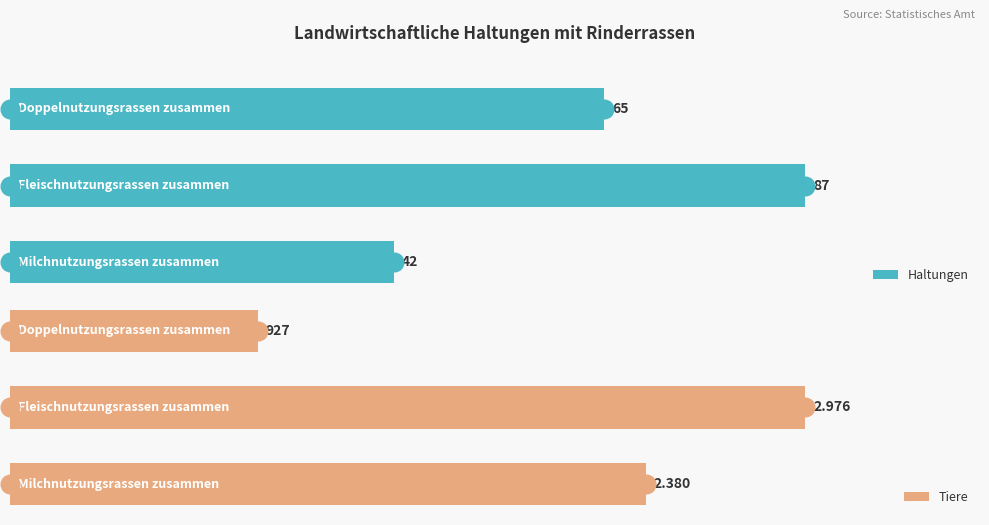

At how many categories does at least one series exceed 172?

3